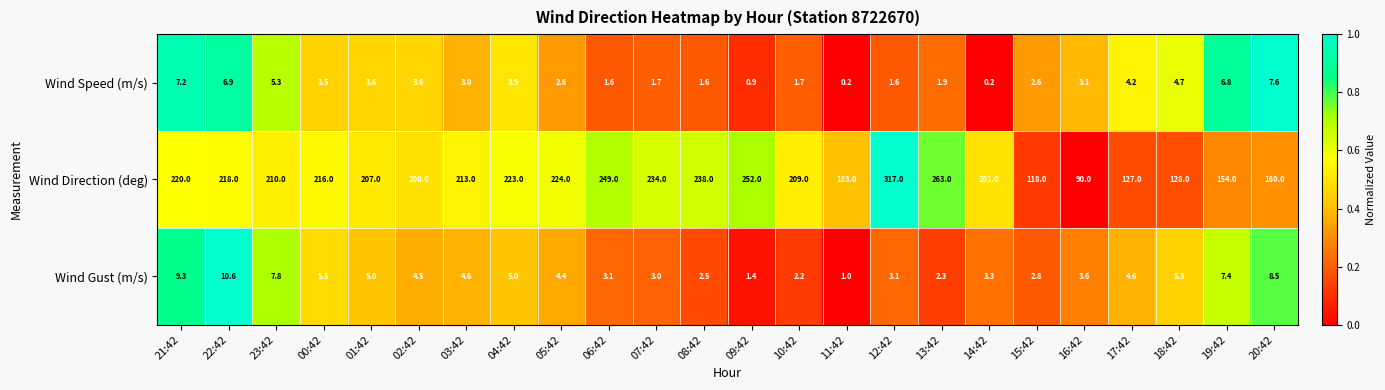

At which category does the chart reach its peak across all series?

12:42